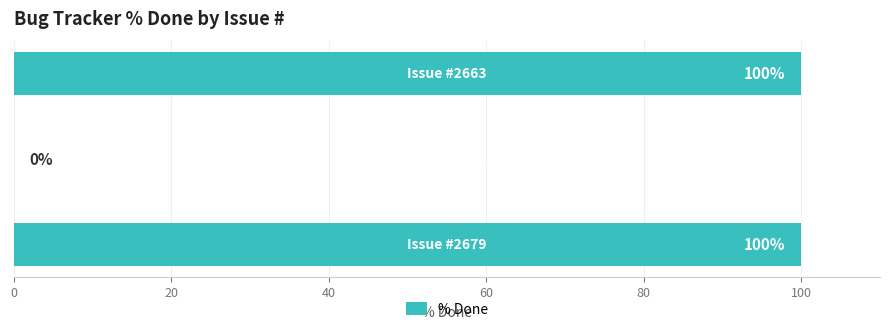

How many positive values are there?

2